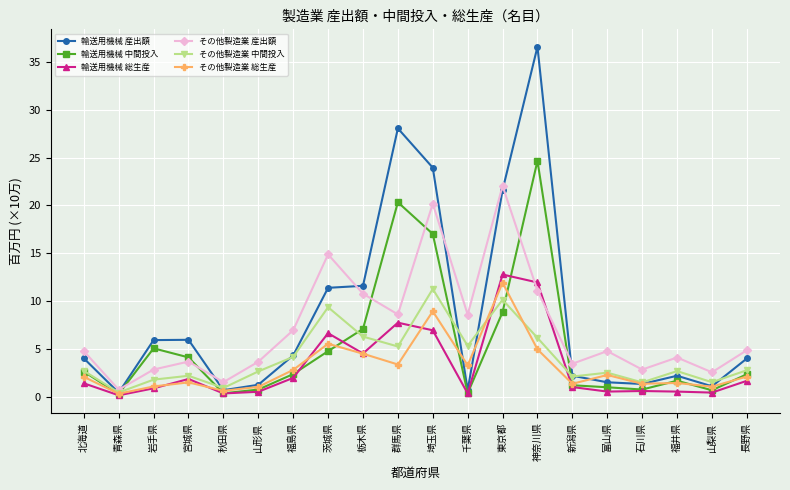

After their last crossing, which series has the higher values: 輸送用機械 中間投入 or その他製造業 産出額?

その他製造業 産出額